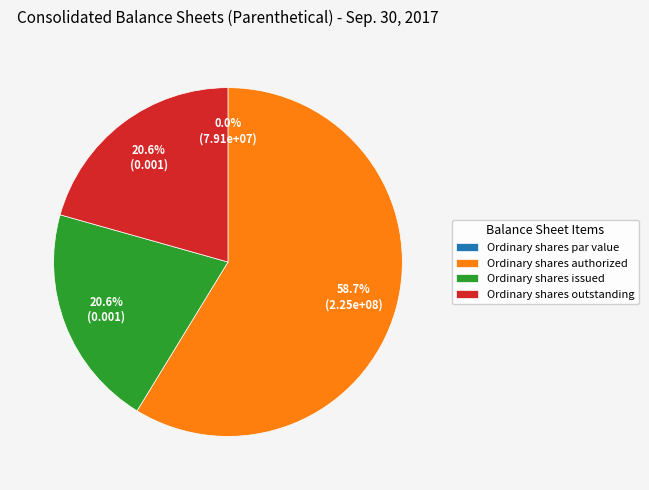

The Ordinary shares par value slice represents 1% of the pie. True or false?

False